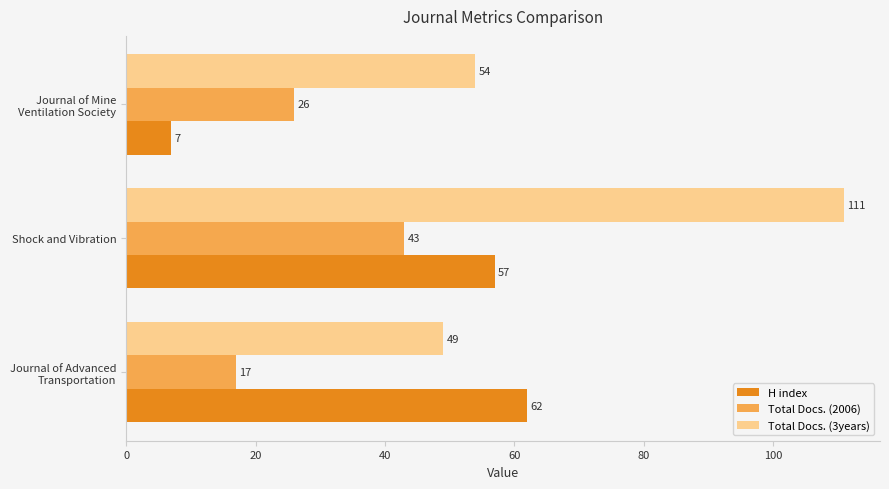

The value of Total Docs. (3years) at Shock and Vibration is 55. True or false?

False